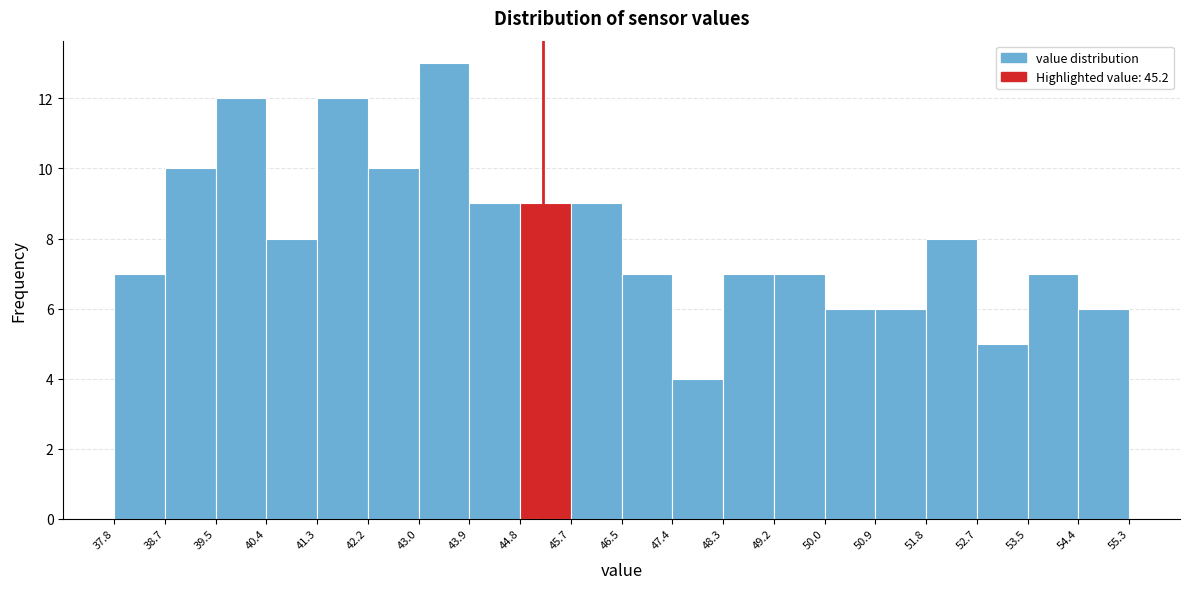

Reading left to right, list every bar in this chart as the range it spans on the x-axis followed by its height. The values are not printed on the chart, so give them approximately, as read against the axis.

37.8 to 38.7: 7
38.7 to 39.5: 10
39.5 to 40.4: 12
40.4 to 41.3: 8
41.3 to 42.2: 12
42.2 to 43.0: 10
43.0 to 43.9: 13
43.9 to 44.8: 9
44.8 to 45.7: 9
45.7 to 46.5: 9
46.5 to 47.4: 7
47.4 to 48.3: 4
48.3 to 49.2: 7
49.2 to 50.0: 7
50.0 to 50.9: 6
50.9 to 51.8: 6
51.8 to 52.7: 8
52.7 to 53.5: 5
53.5 to 54.4: 7
54.4 to 55.3: 6